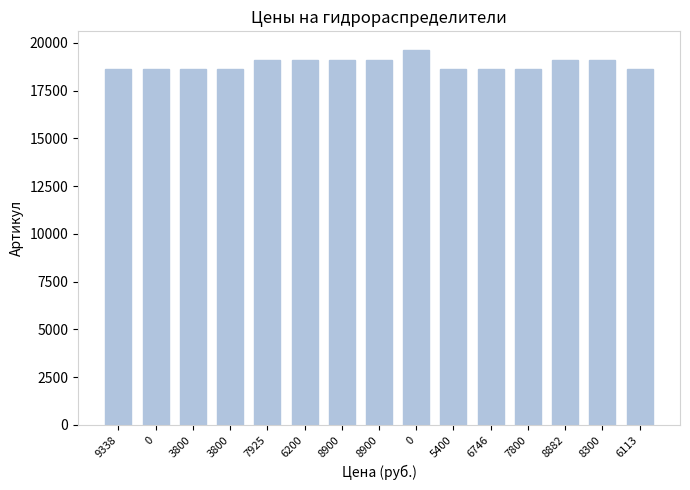

Reading left to right, extract all data points from this chart.

18638	18639	18640	18641	19099	19100	19101	19102	19623	18642	18643	18644	19103	19104	18645